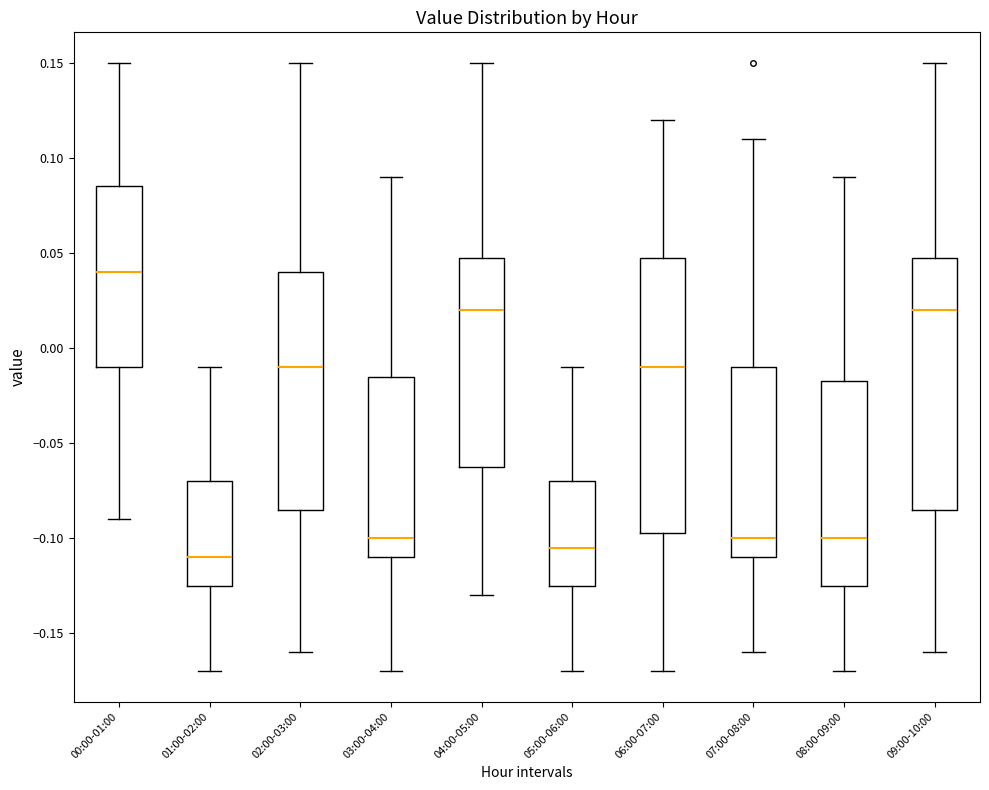

Which box's median line is the highest?

00:00-01:00